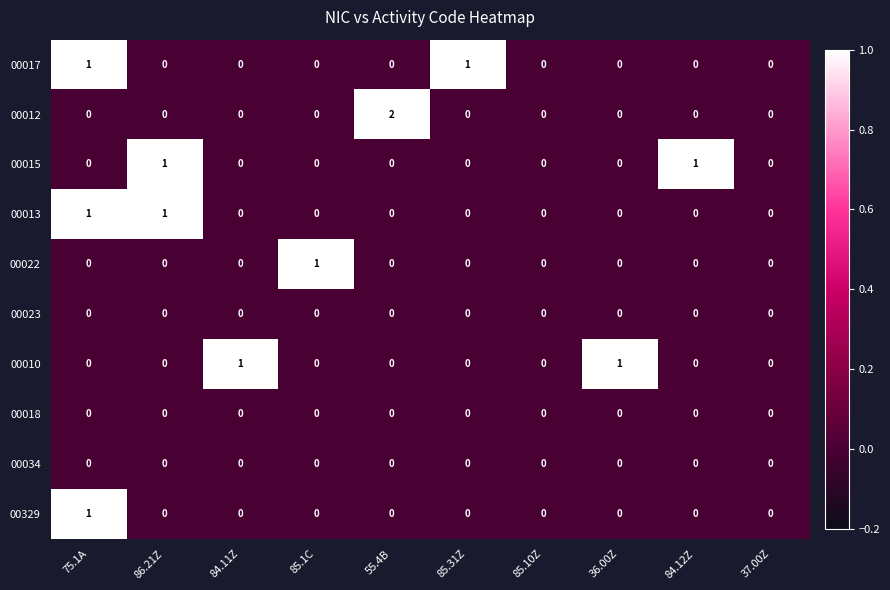

The 00015 series shows 0 at 37.00Z. True or false?

True